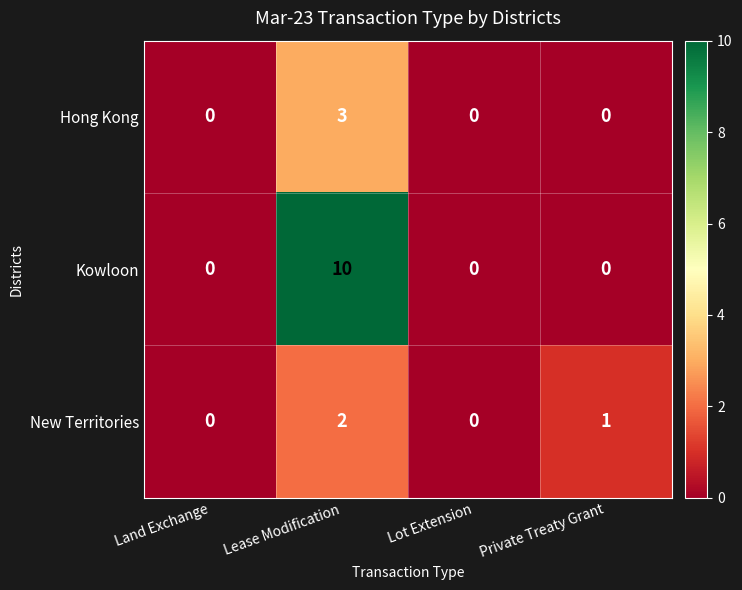

Rank the series by their maximum value, from highest to lowest.

Kowloon, Hong Kong, New Territories